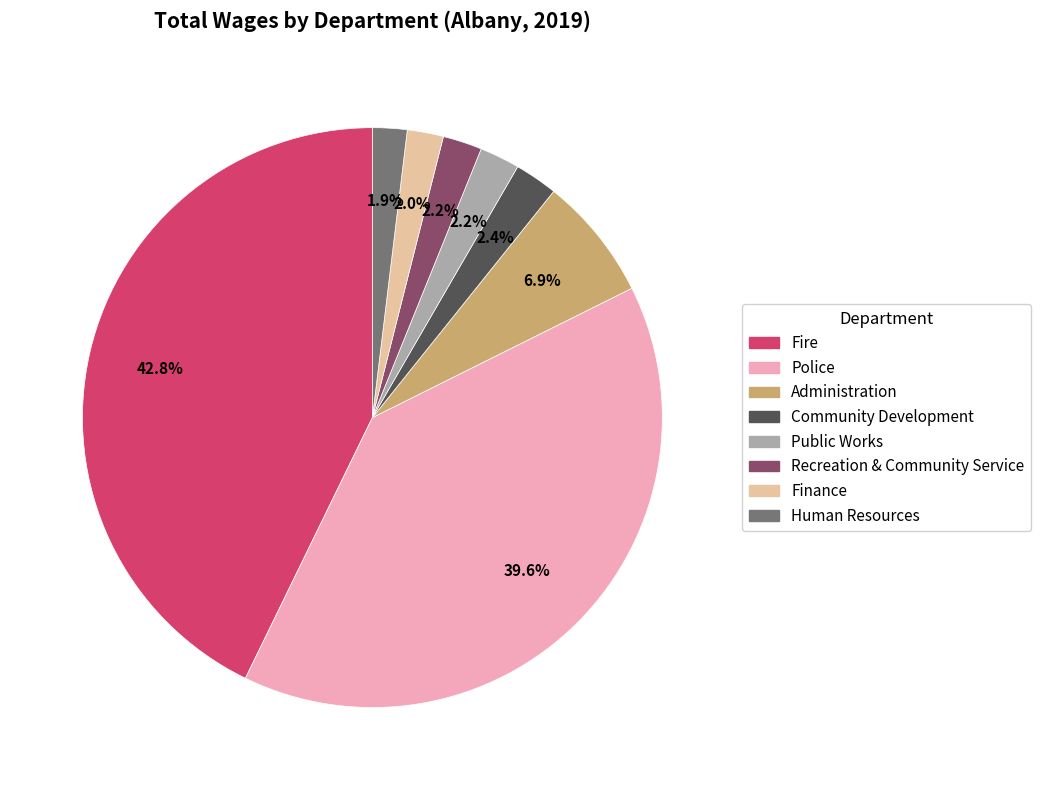

How many slices are in this pie chart?

8